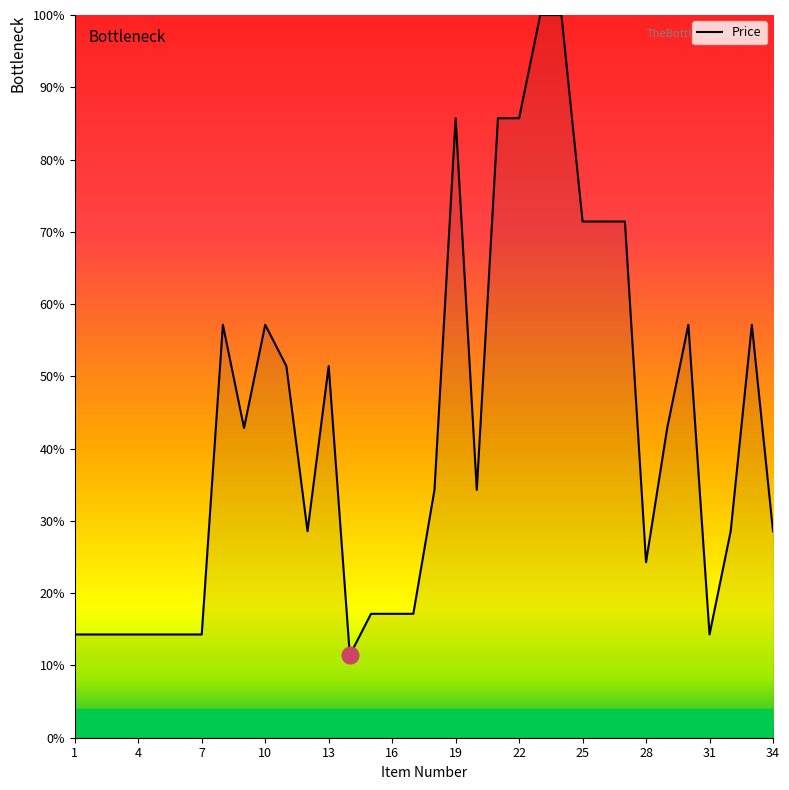

What is the smallest value displayed?

11.4